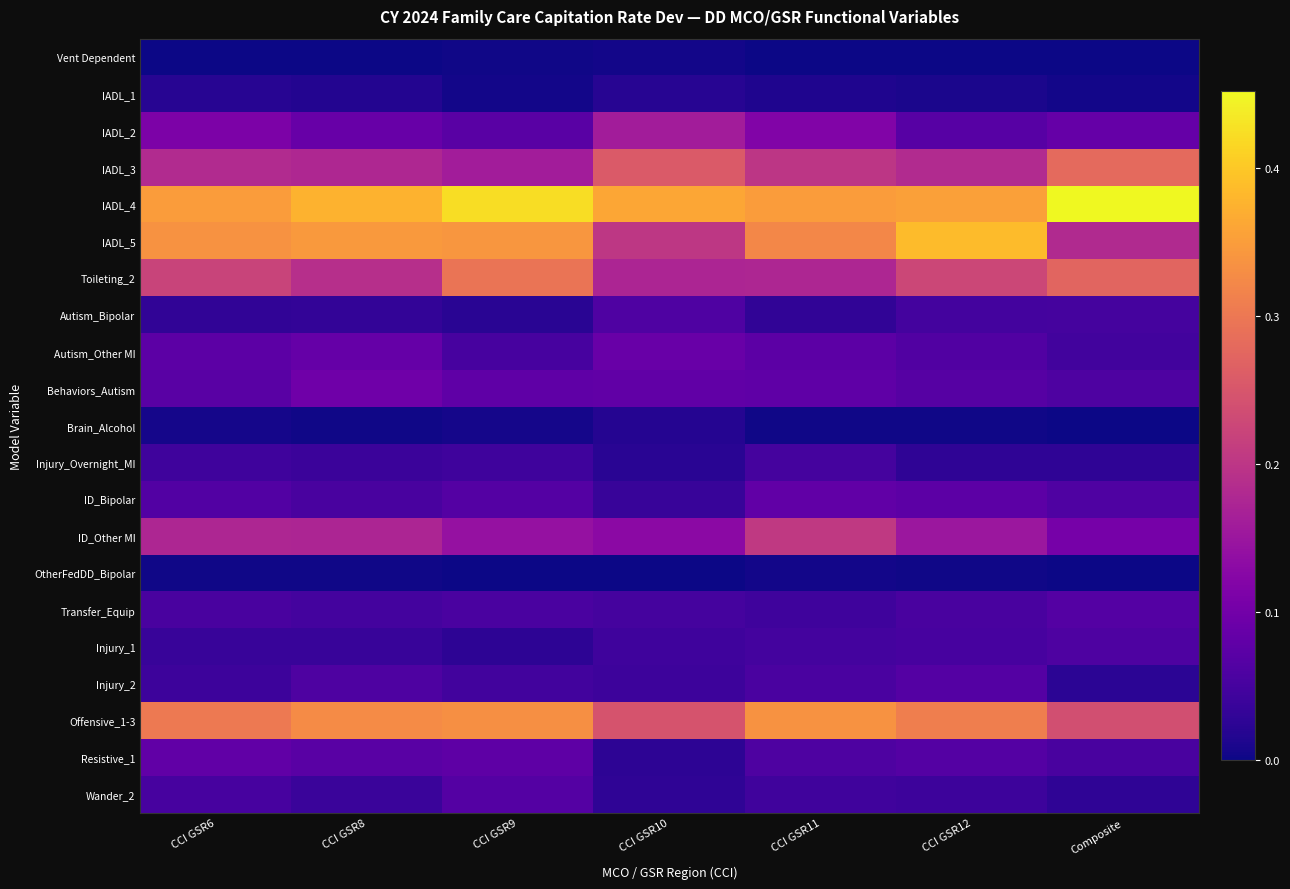

Which label corresponds to the largest value in the chart?

Composite